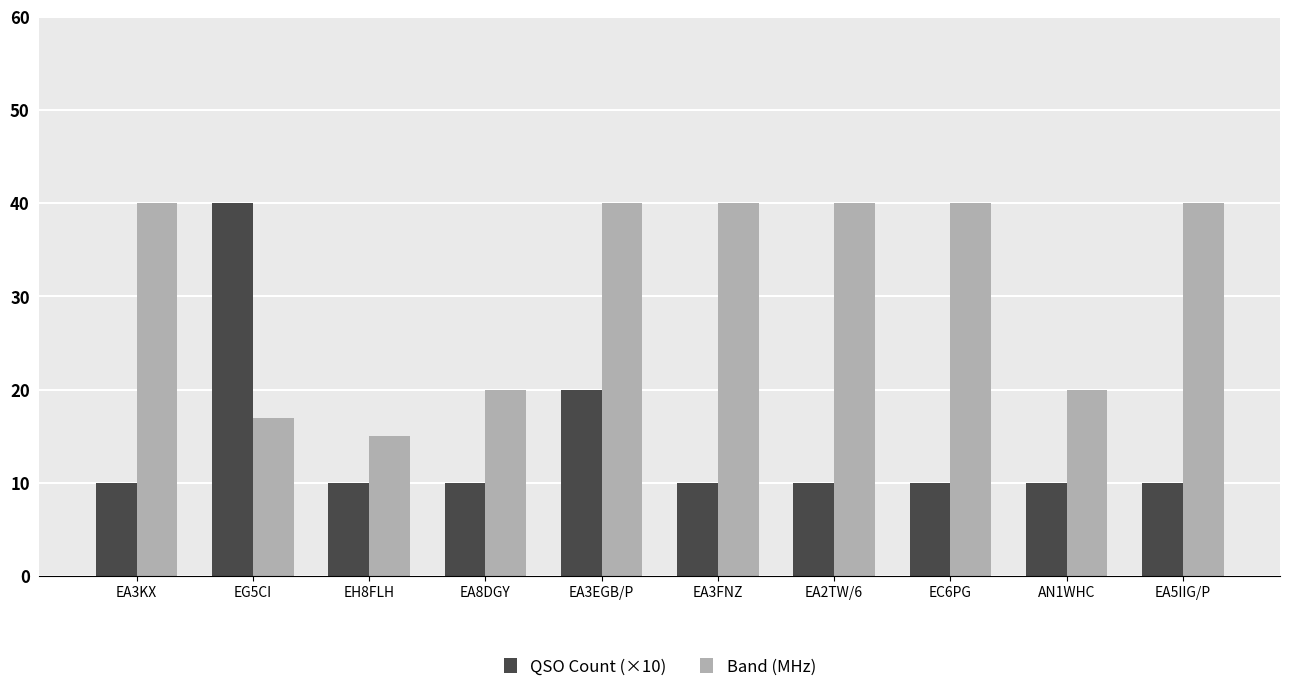

What value does the QSO Count (×10) series have at EH8FLH, to the nearest 5?

10